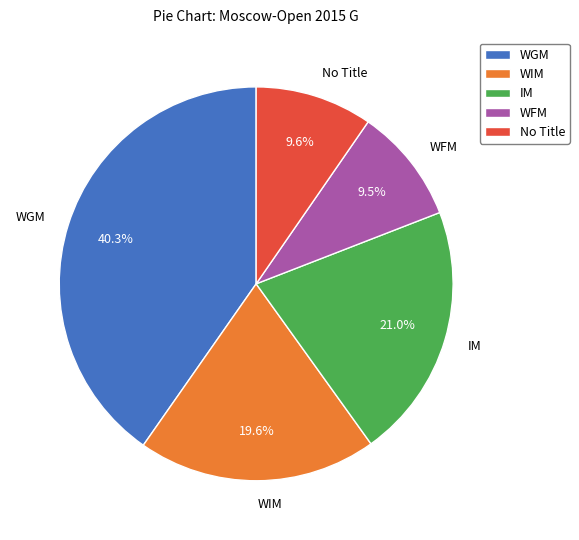

Does WFM account for over 50% of the chart?

No